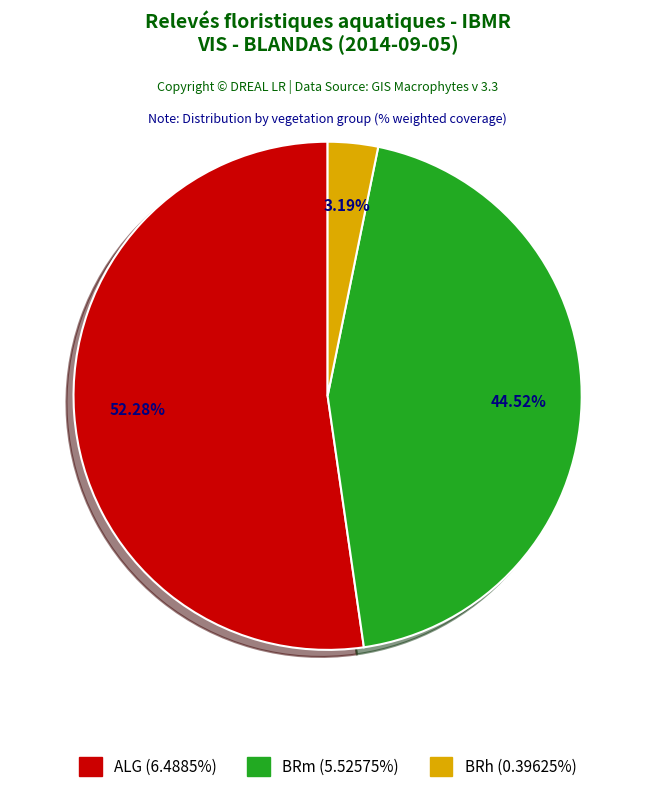

Does any single category account for the majority?

Yes